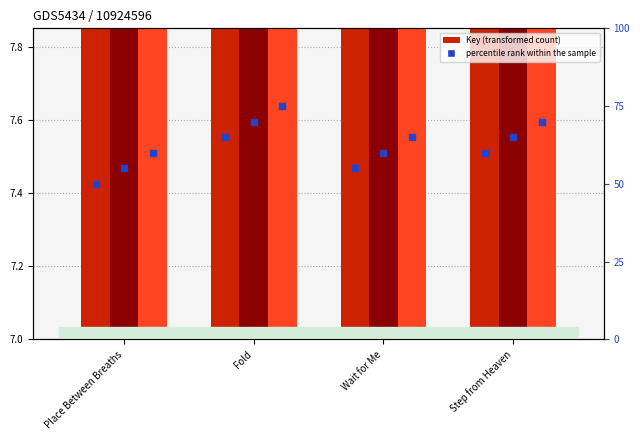

At which category is the sum across all series the highest?

Fold